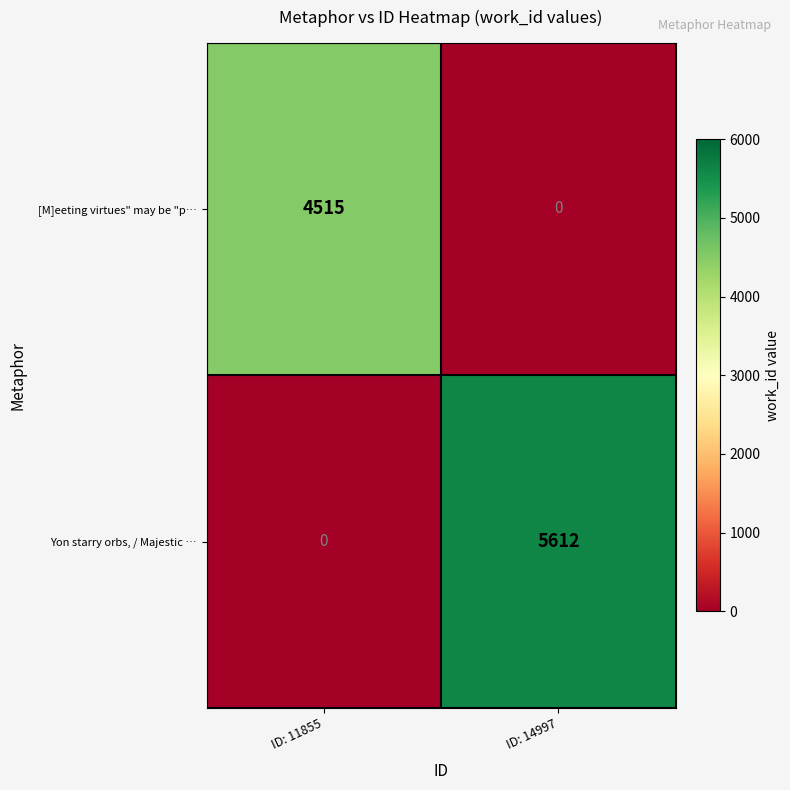

What is the average value of the [M]eeting virtues" may be "p… series?

2258